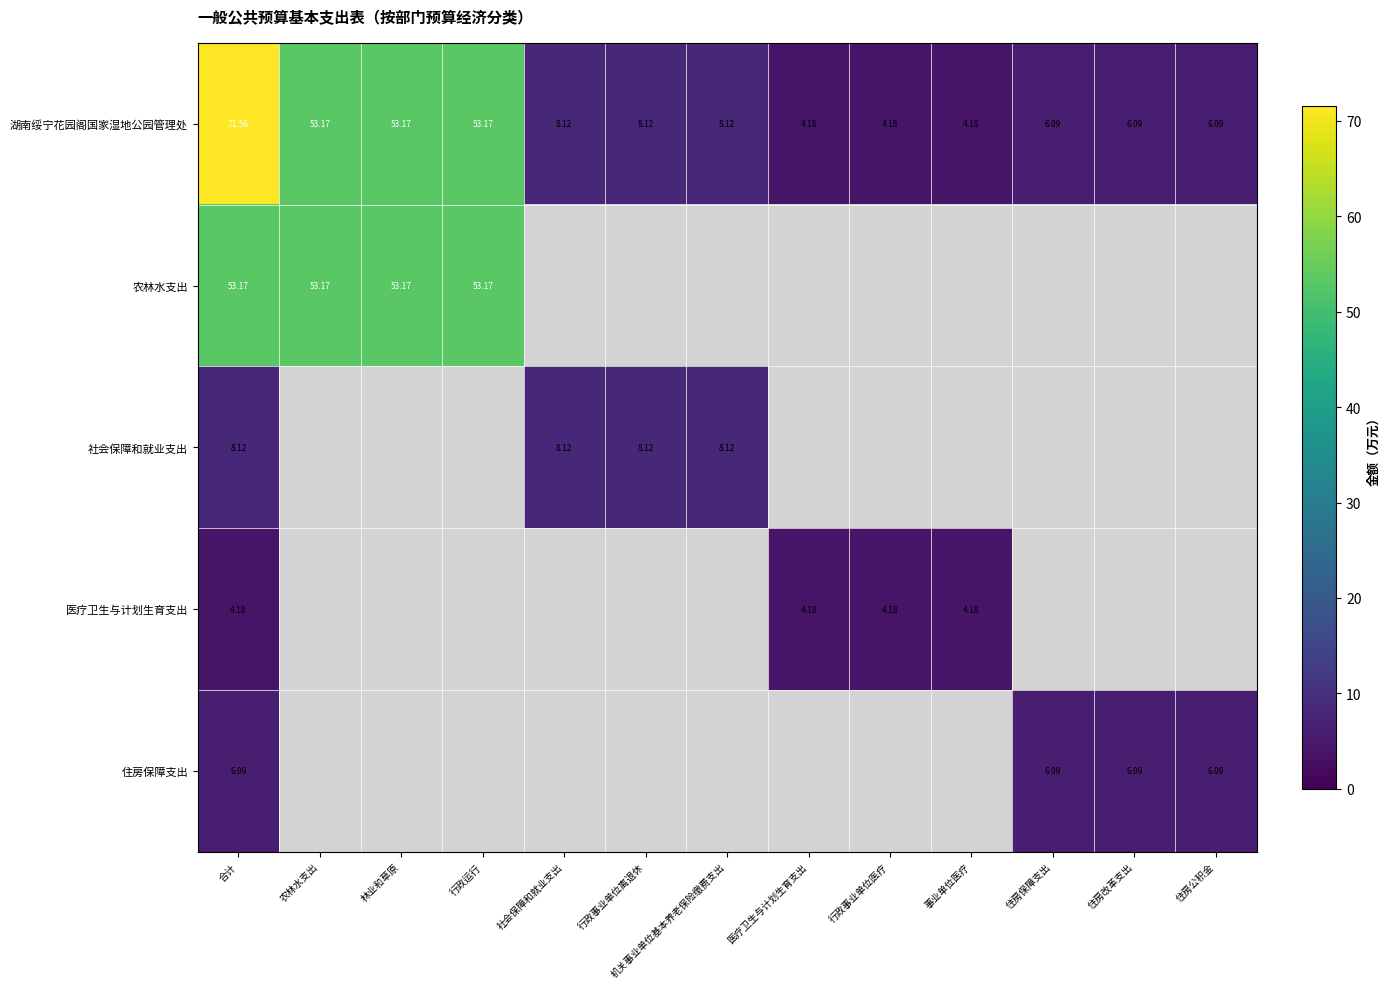

Where is 医疗卫生与计划生育支出 nearest to the value 4?

合计